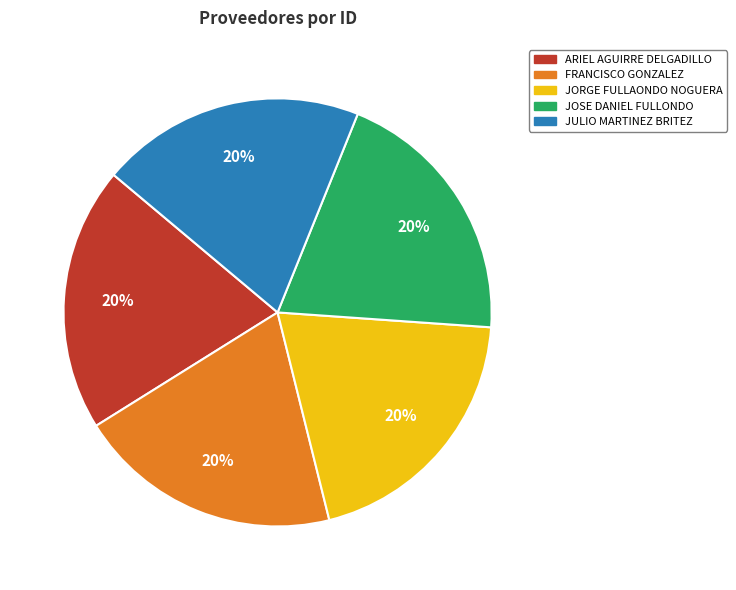

Is there a majority slice in this chart?

No